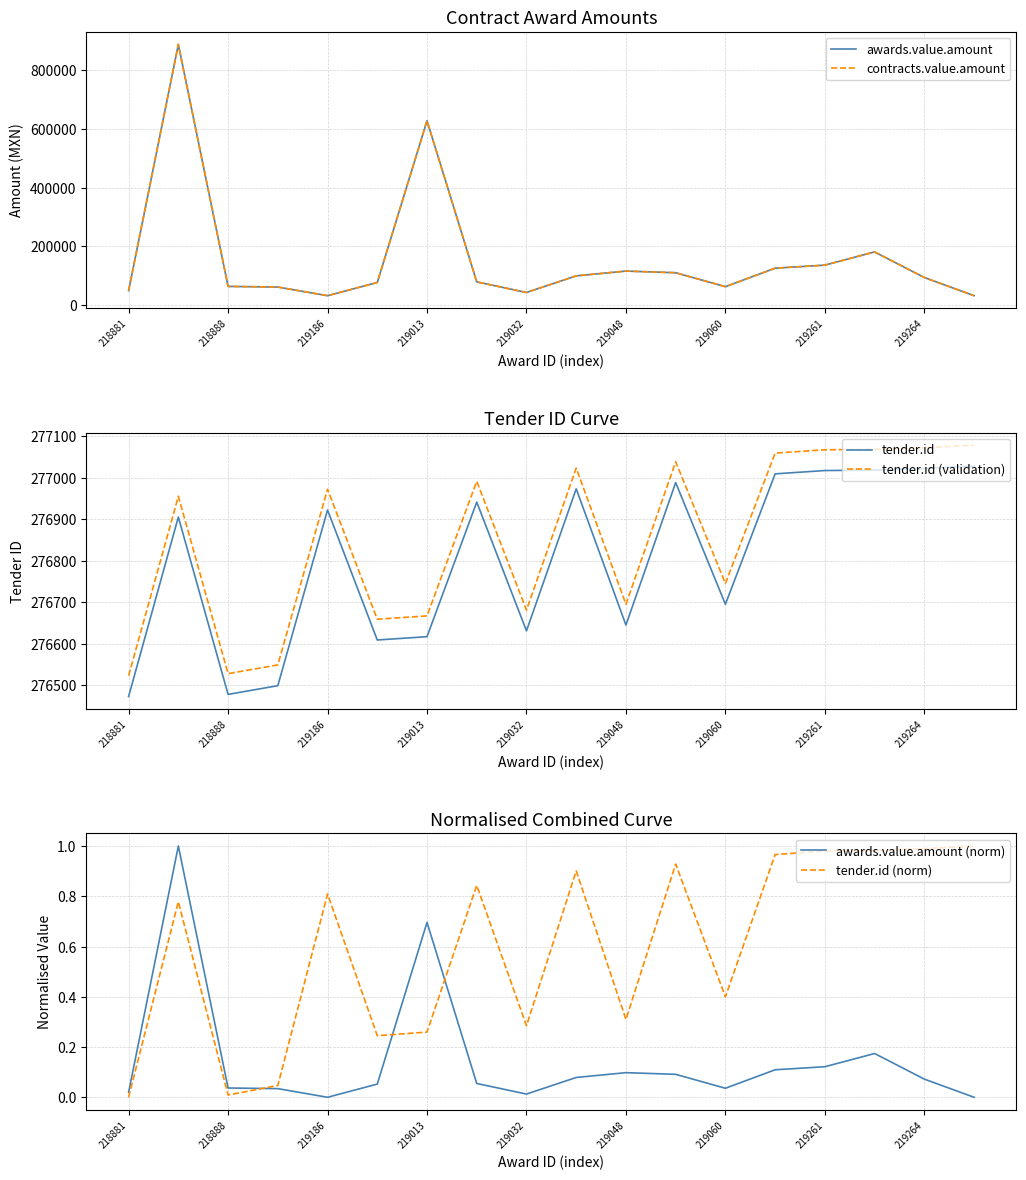

True or false: tender.id and awards.value.amount (norm) intersect in this chart.

False